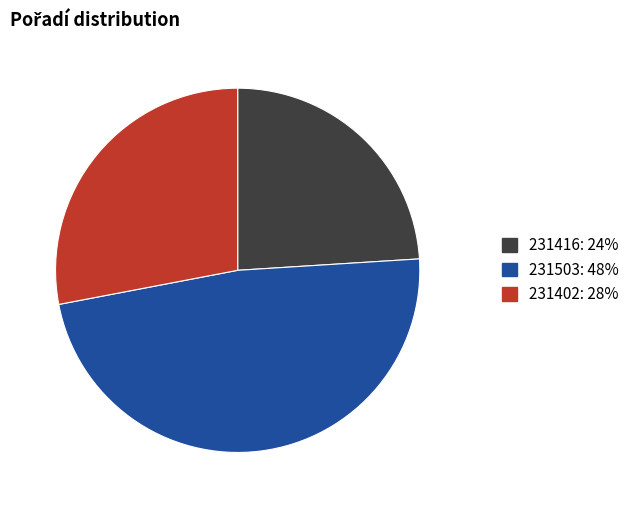

Which slice is the smallest?

231416